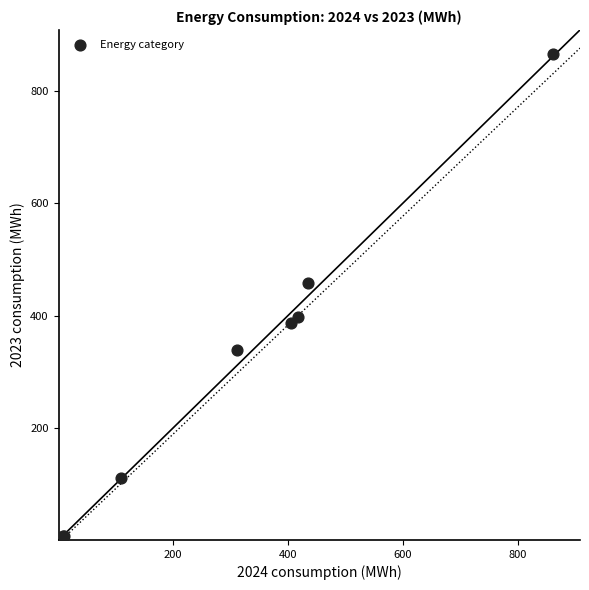

What Y value in the scatter plot is closest to 433?

458.3